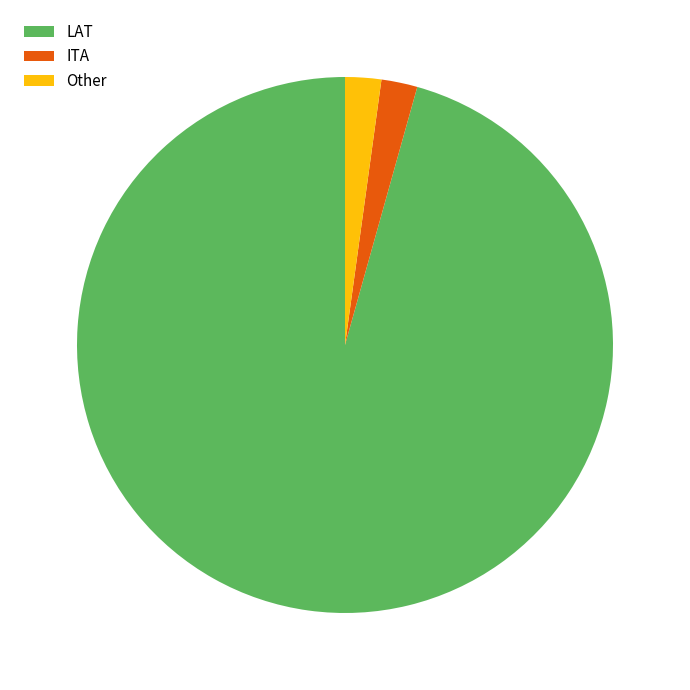

What is the largest slice in the pie chart?

LAT